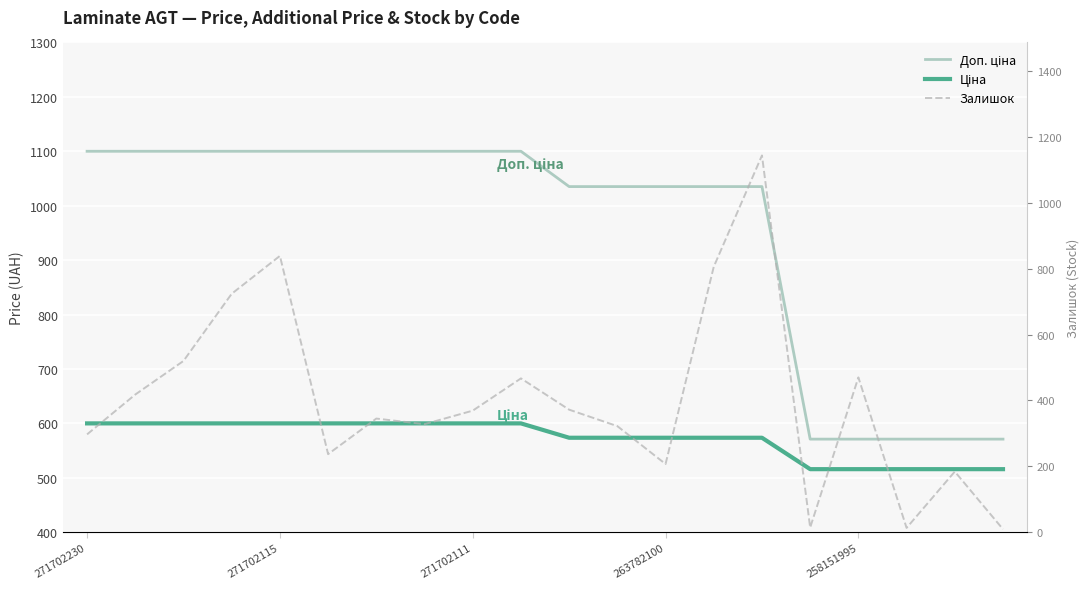

Which series ends up on top after the final intersection of Залишок and Доп. ціна?

Доп. ціна